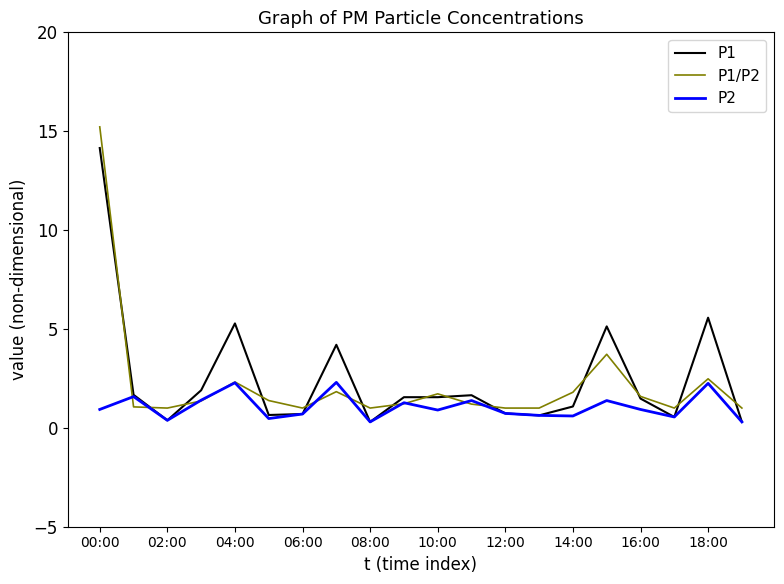

Which series has the largest range (max minus min)?

P1/P2